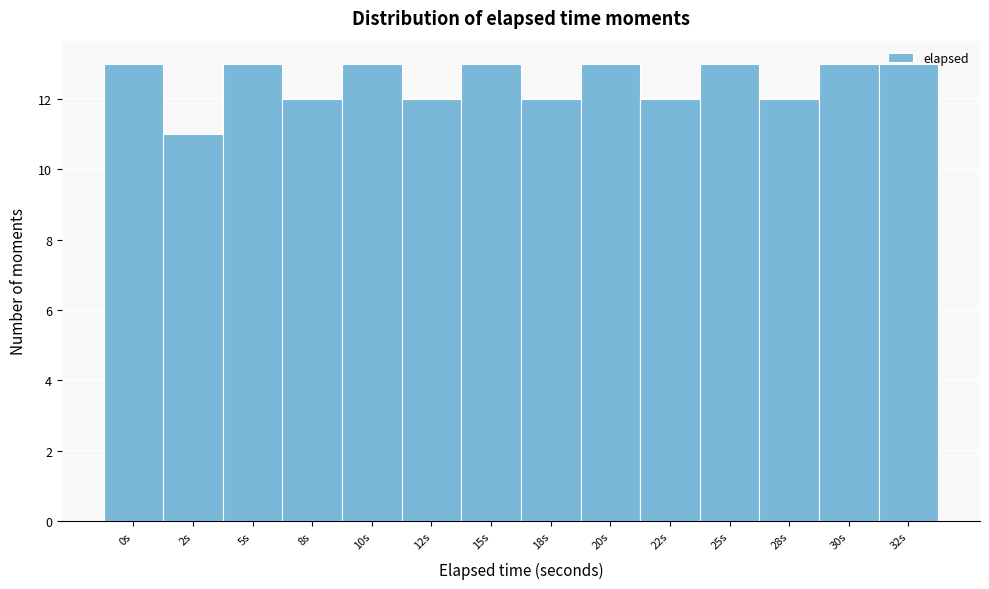

What is the ratio of the value at 22s to the value at 30s?

0.9